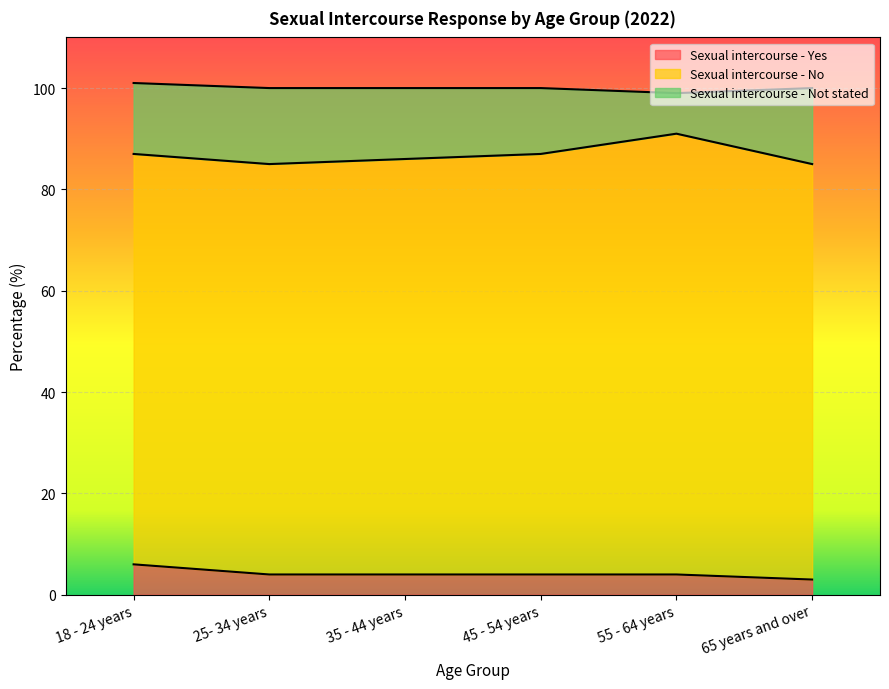

True or false: Sexual intercourse - Not stated and Sexual intercourse - Yes cross at least once.

False